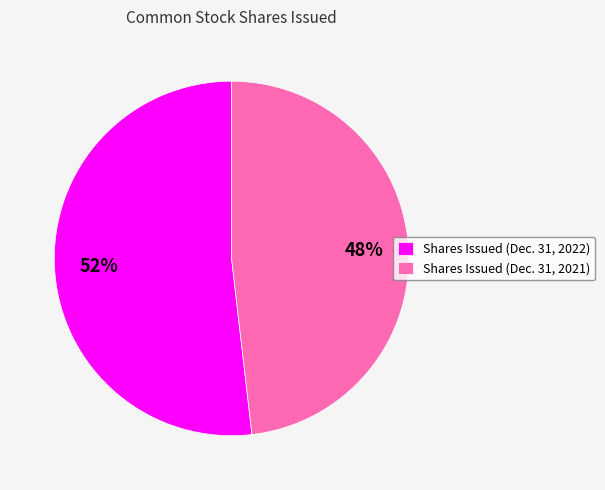

To the nearest percent, what is the difference between the largest and smallest slice percentages?

4%